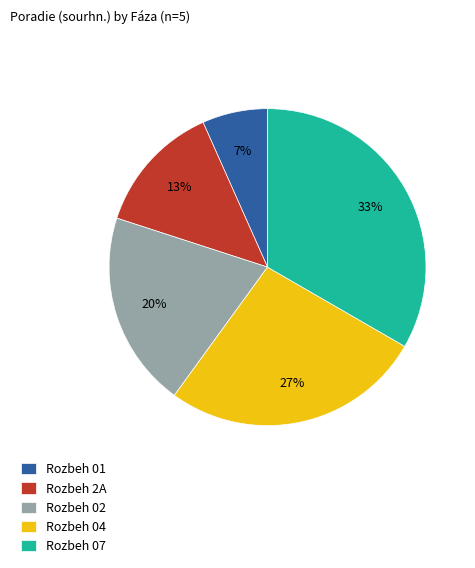

Does Rozbeh 02 represent more than half of the total?

No